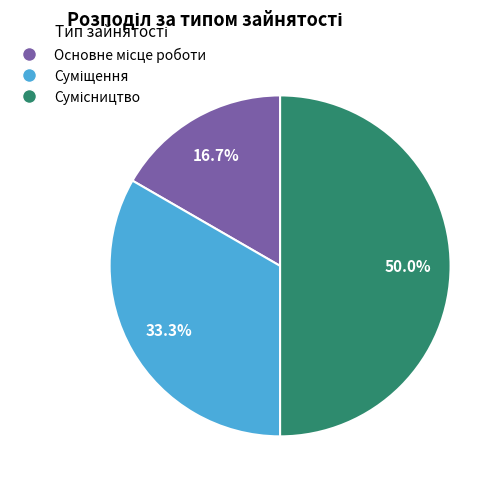

How many slices are in this pie chart?

3